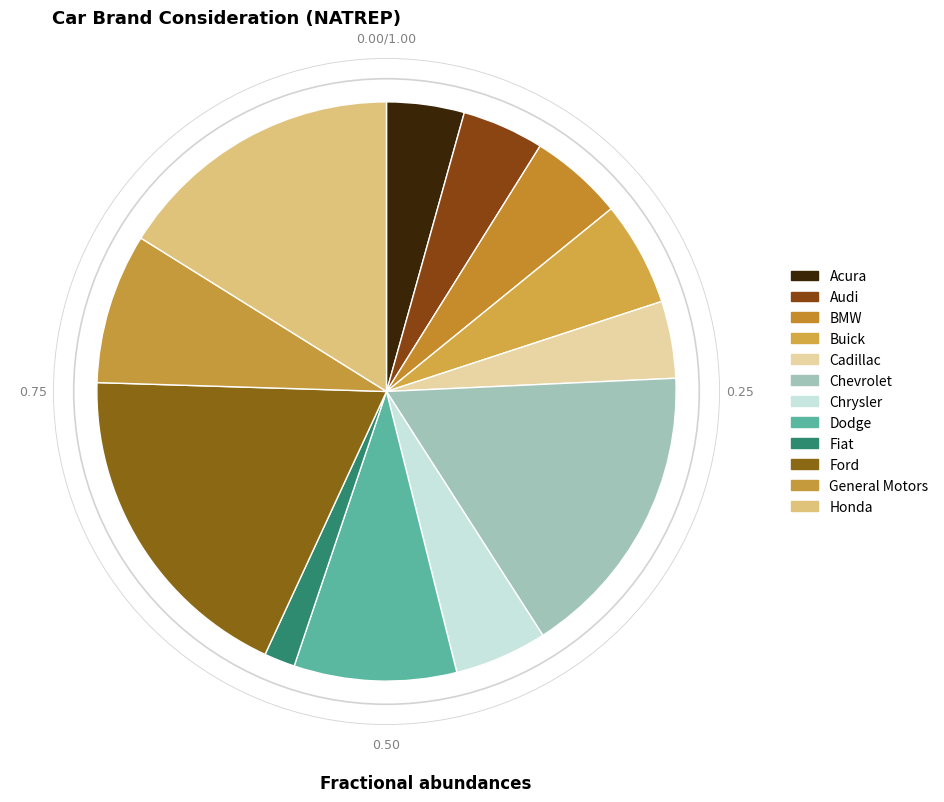

Rank the categories by value from highest to lowest.

Ford, Chevrolet, Honda, Dodge, General Motors, Buick, BMW, Chrysler, Audi, Acura, Cadillac, Fiat